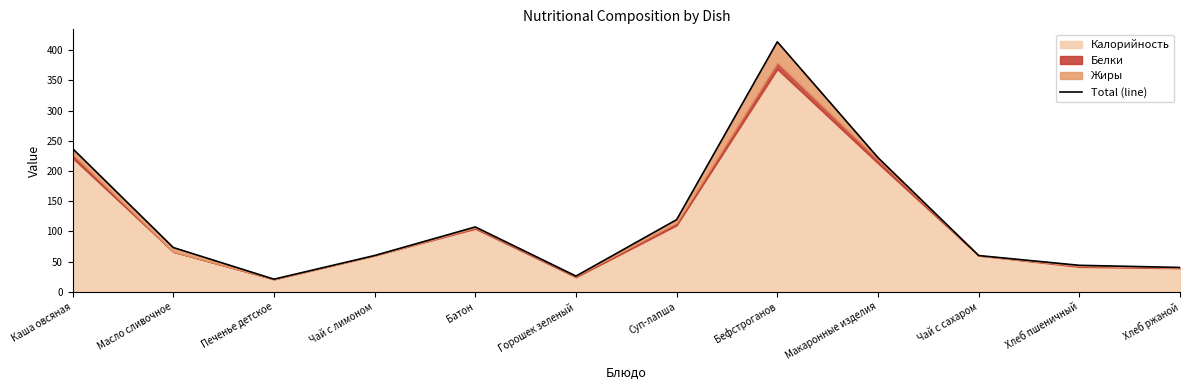

How many data points are less than 73?

6